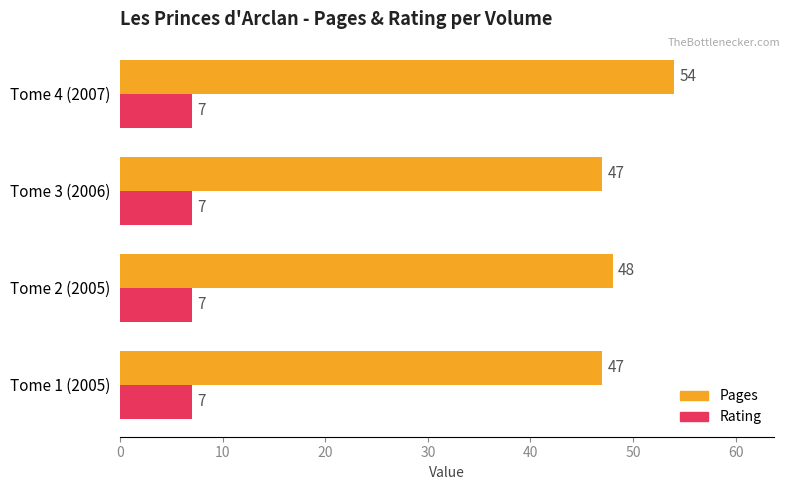

What is the smallest value displayed?

7